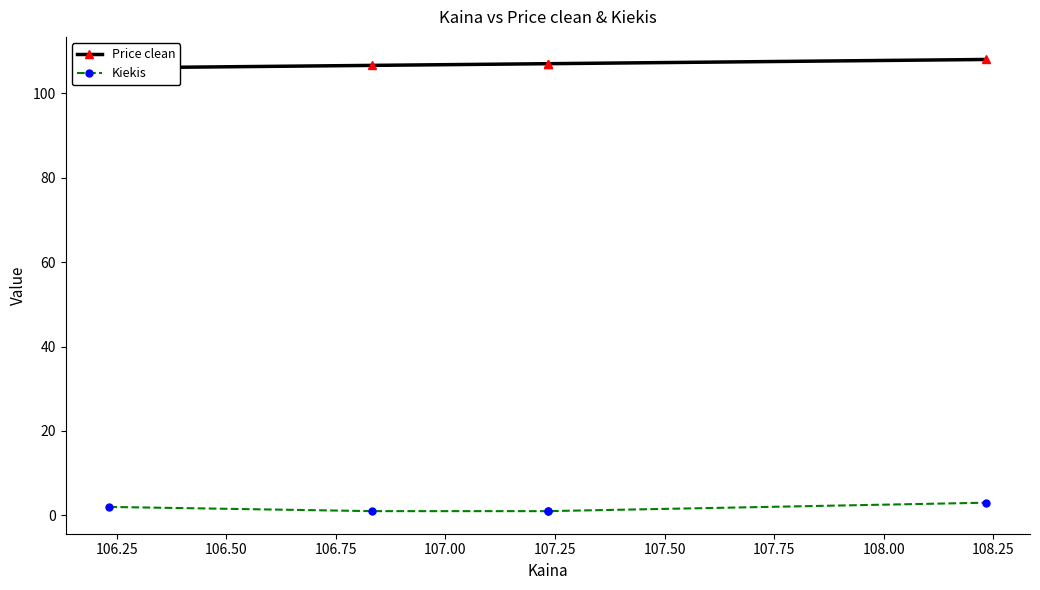

True or false: Kiekis and Price clean intersect in this chart.

False